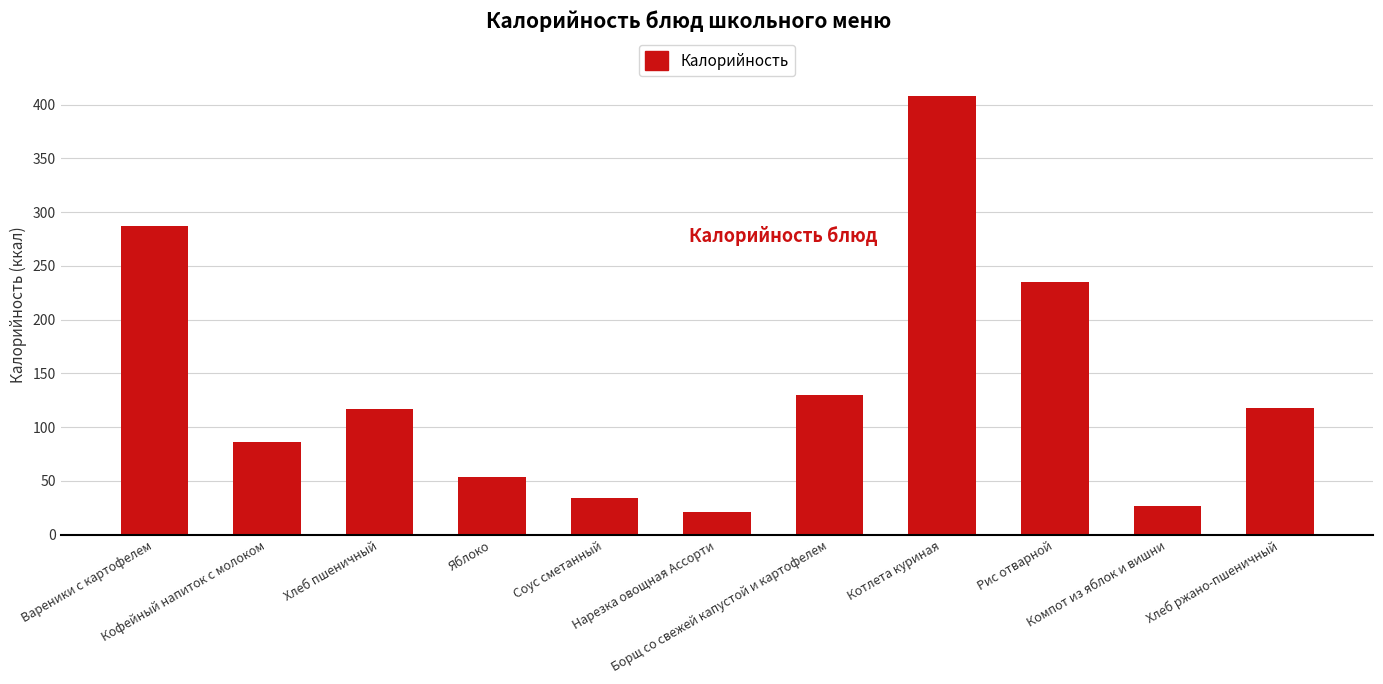

The chart shows a value of 82.7 at Вареники с картофелем. True or false?

False